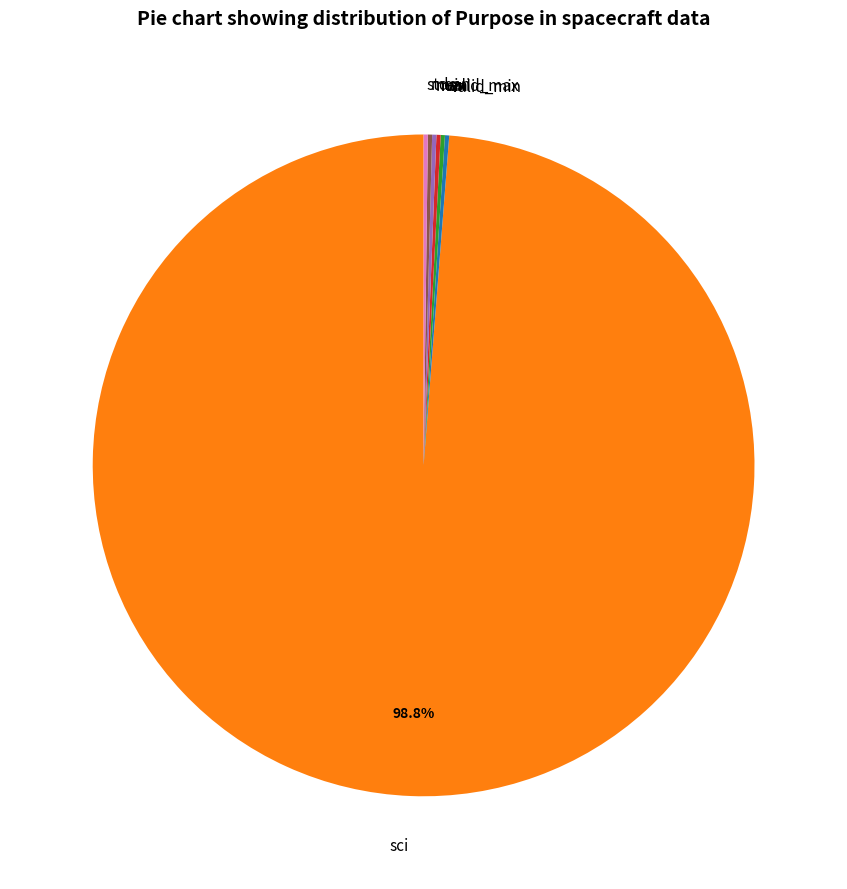

What percentage is NOT represented by sci?

1.2%